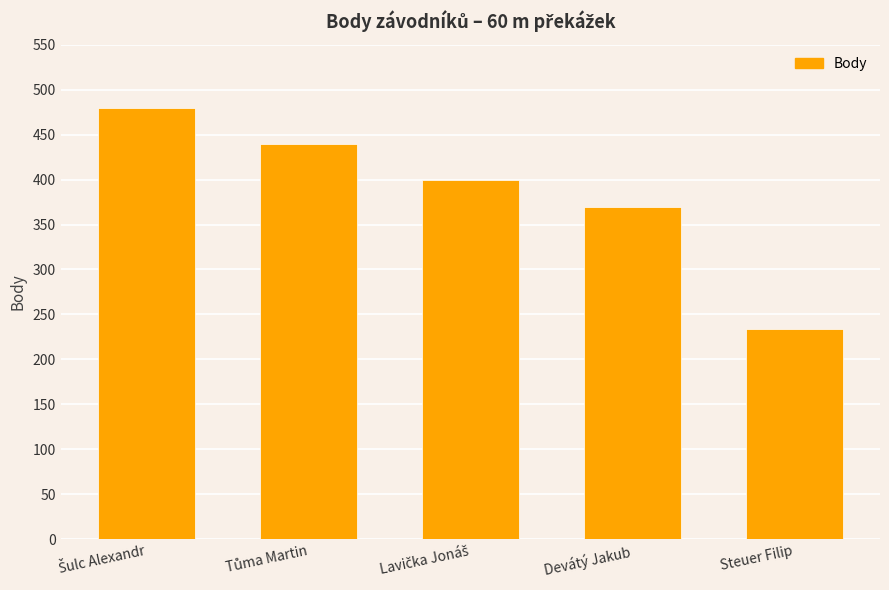

What is the value of the 4th bar from the left?

369